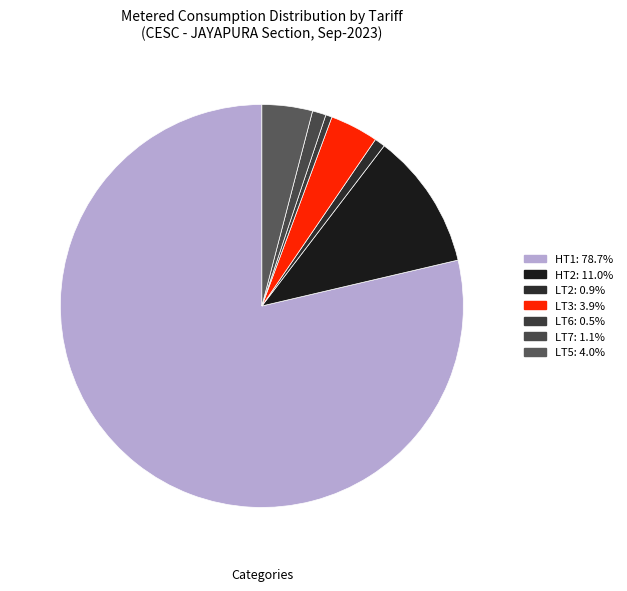

How many slices are in this pie chart?

7